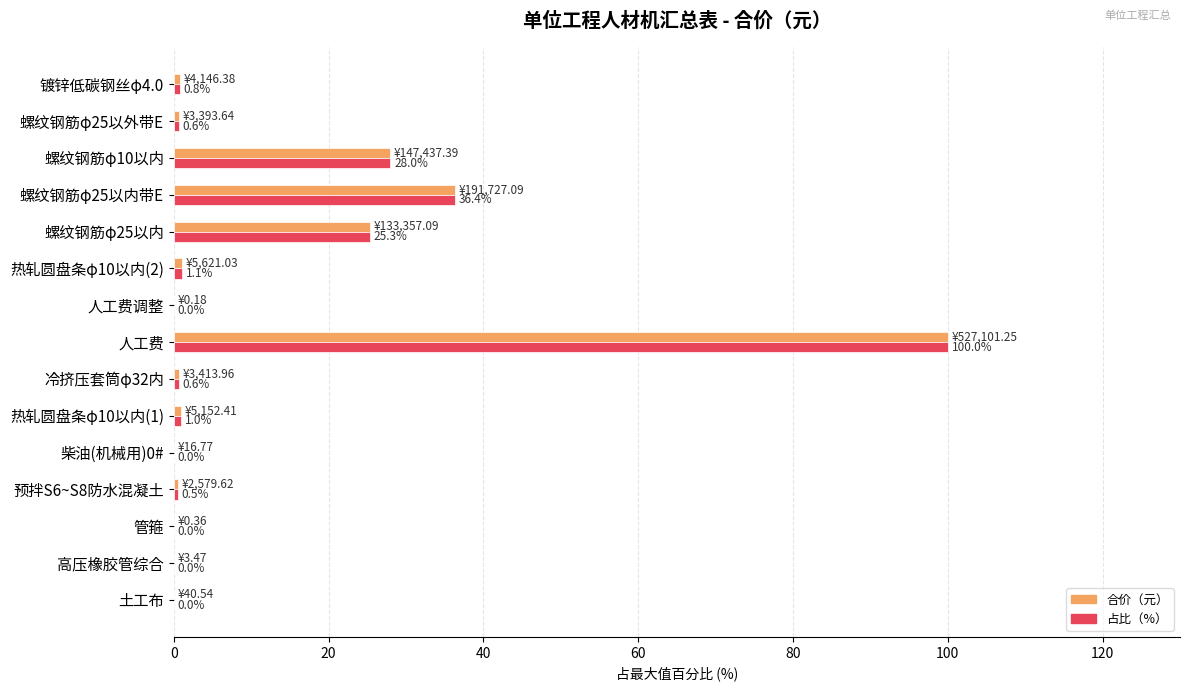

At which label is 占比（%） closest to 50?

螺纹钢筋φ25以内带E